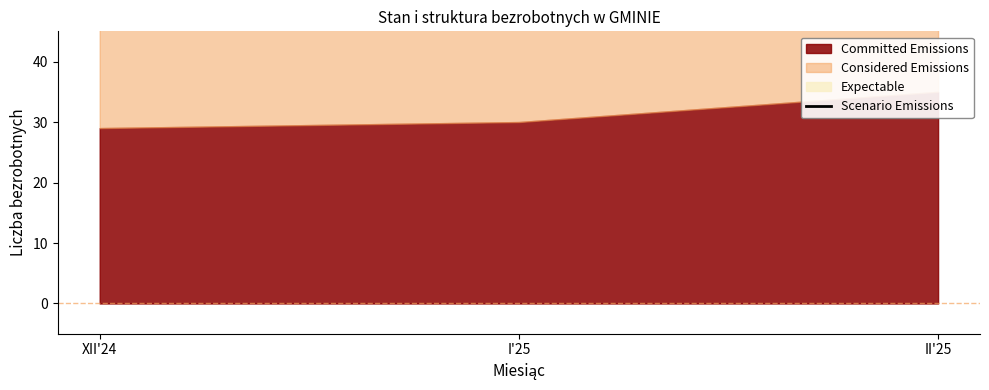

What is the ratio of the value at II'25 to the value at XII'24?

1.2